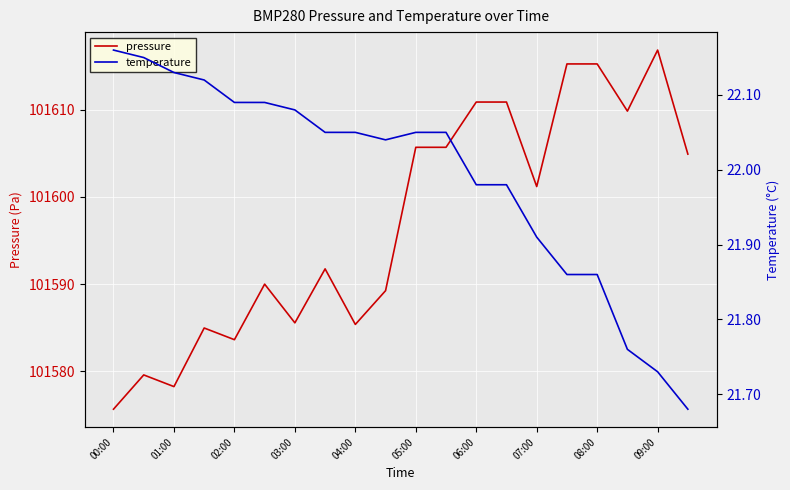

How many interior local valleys does the temperature series have?

1